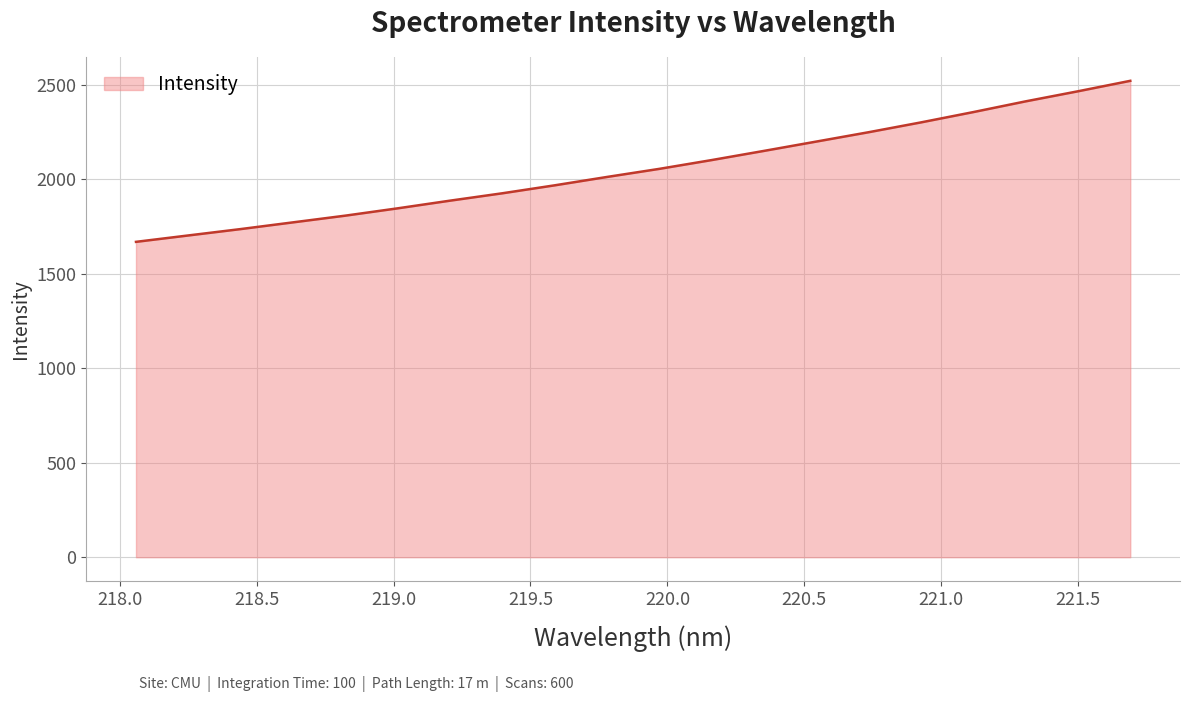

What is the maximum value shown in the chart?

2521.3